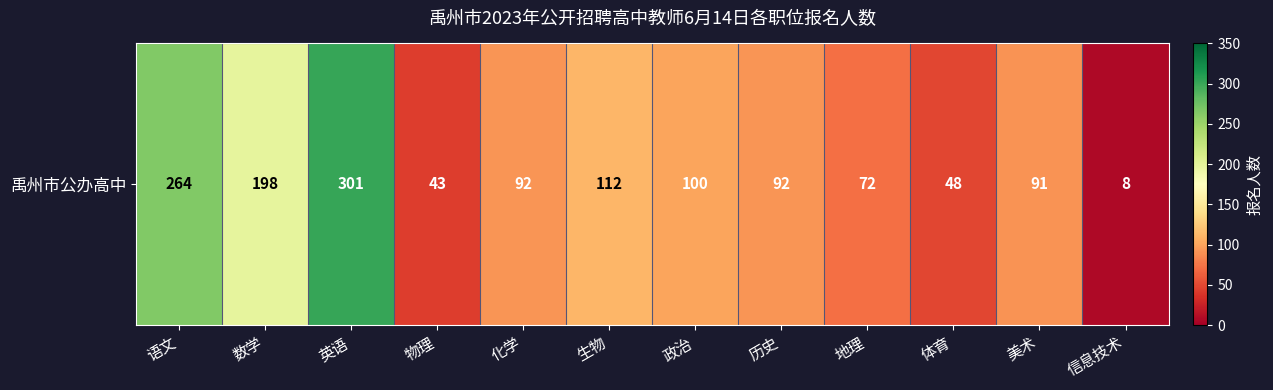

What is the difference between the maximum and second lowest values?

258